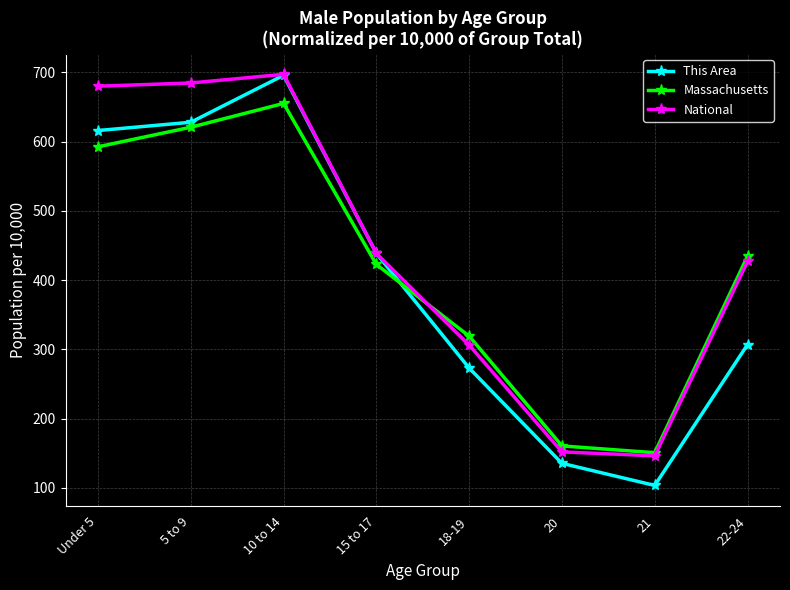

Reading left to right, extract all data points from this chart.

This Area: Under 5=615.9	5 to 9=627.9	10 to 14=695.6	15 to 17=438.5	18-19=273.1	20=135.5	21=103.6	22-24=307.0
Massachusetts: Under 5=592.4	5 to 9=620.7	10 to 14=655.0	15 to 17=422.6	18-19=319.1	20=160.7	21=150.9	22-24=434.5
National: Under 5=679.9	5 to 9=684.5	10 to 14=697.0	15 to 17=438.5	18-19=306.2	20=152.1	21=146.5	22-24=427.1